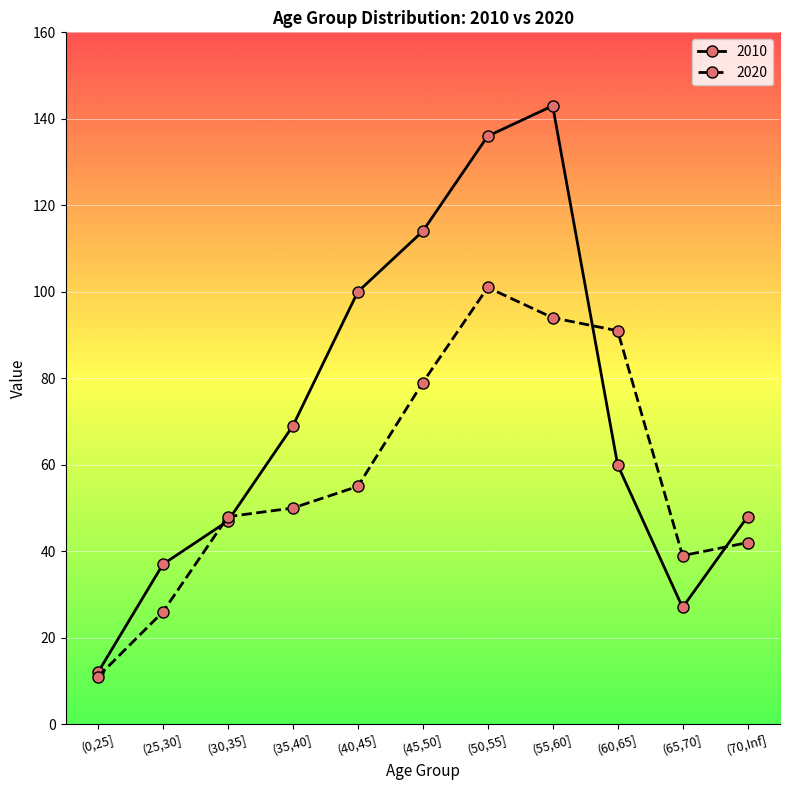

At how many categories does at least one series exceed 129?

2